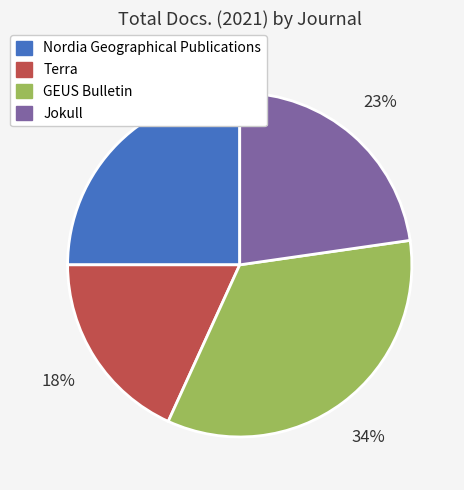

Rank the categories by value from lowest to highest.

Terra, Jokull, Nordia Geographical Publications, GEUS Bulletin